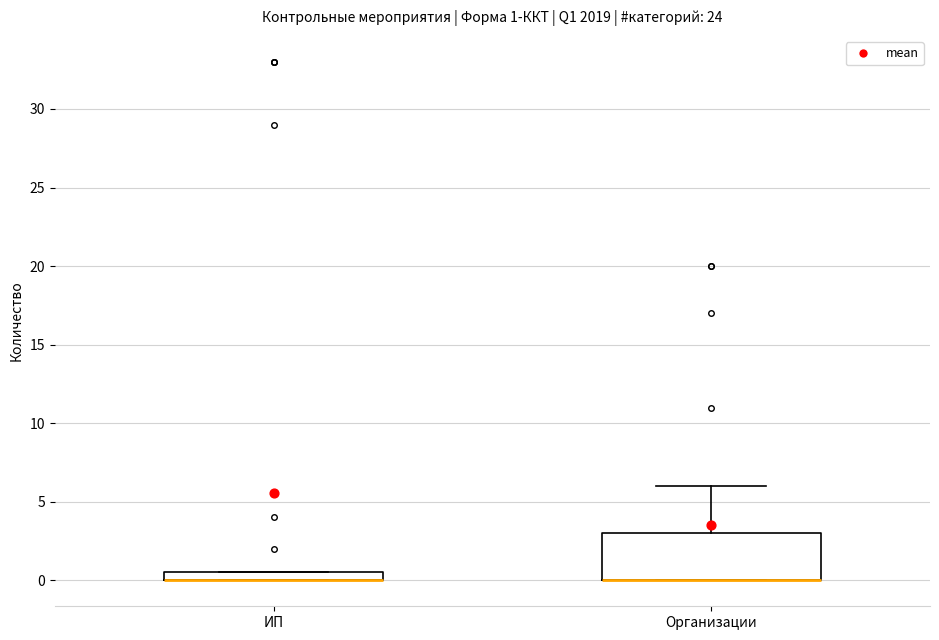

Which box is the tallest, from its lower edge to its upper edge?

Организации